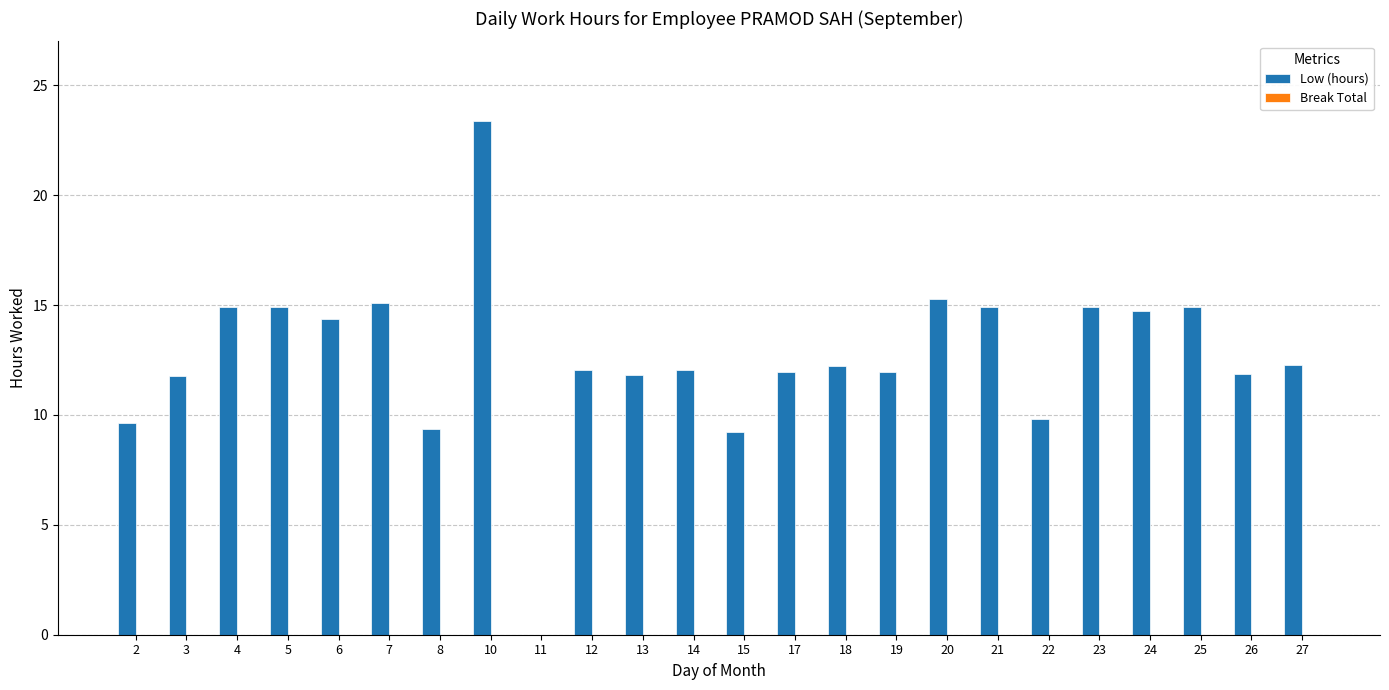

What is the sum of all values?

303.3